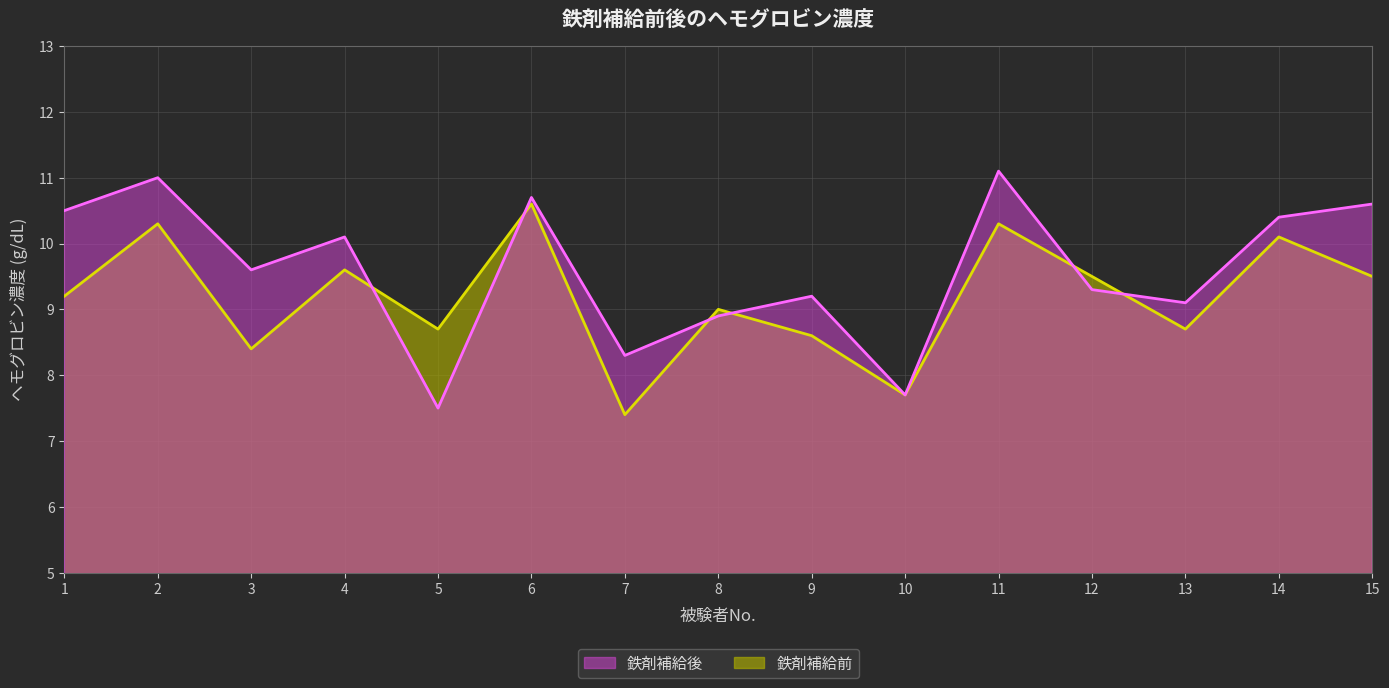

In 鉄剤補給前, how many points are higher than both neighbors (excluding endpoints)?

6